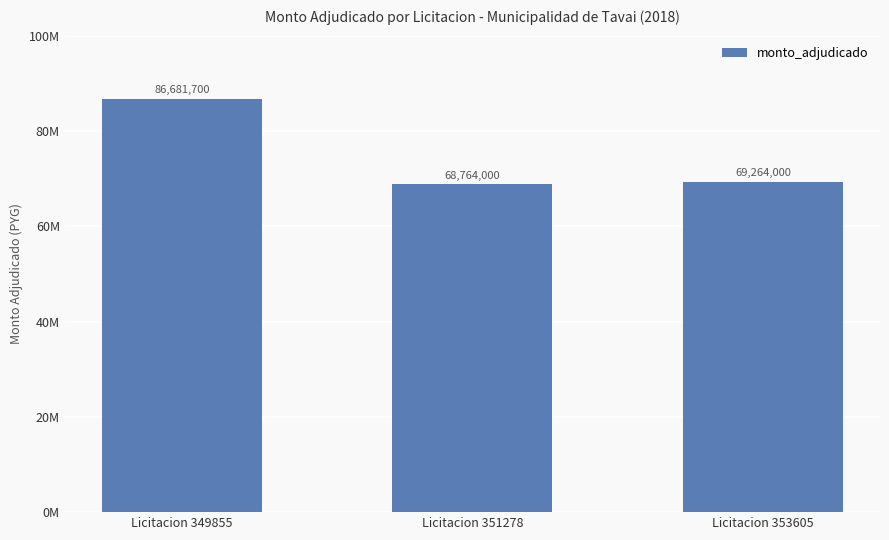

The chart shows a value of 98009383 at Licitacion 353605. True or false?

False